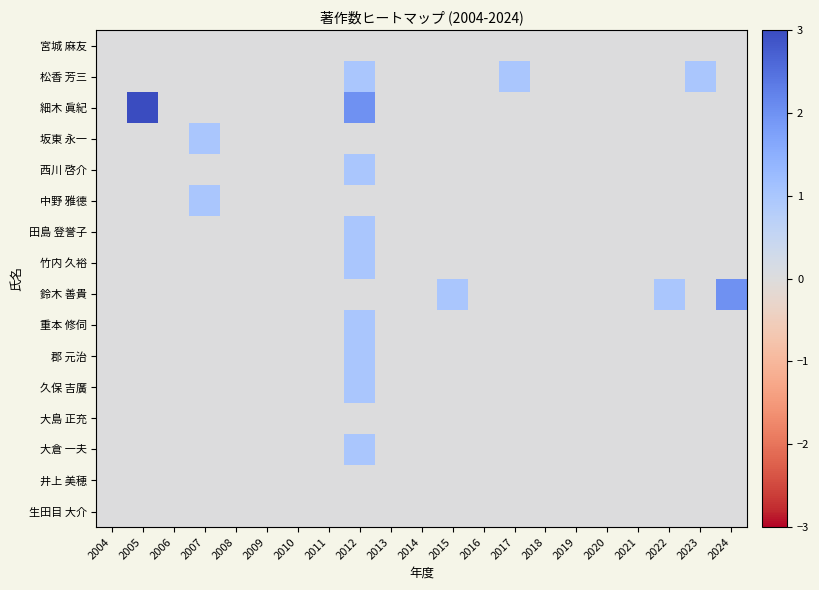

What is the difference between the highest and lowest values at 2007?

1